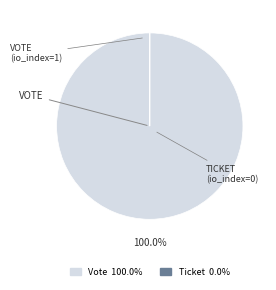

Which category accounts for the majority?

Vote